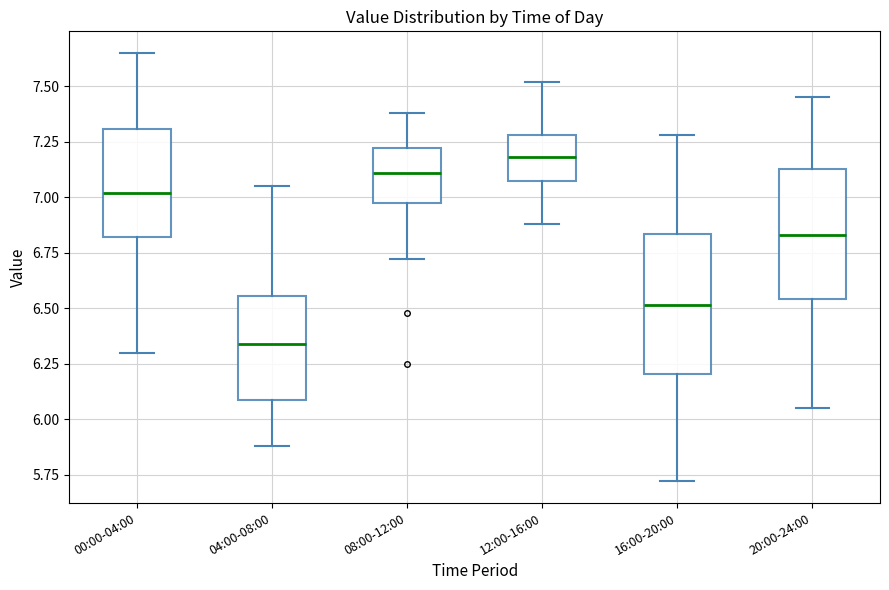

Which box's median line is the lowest?

04:00-08:00